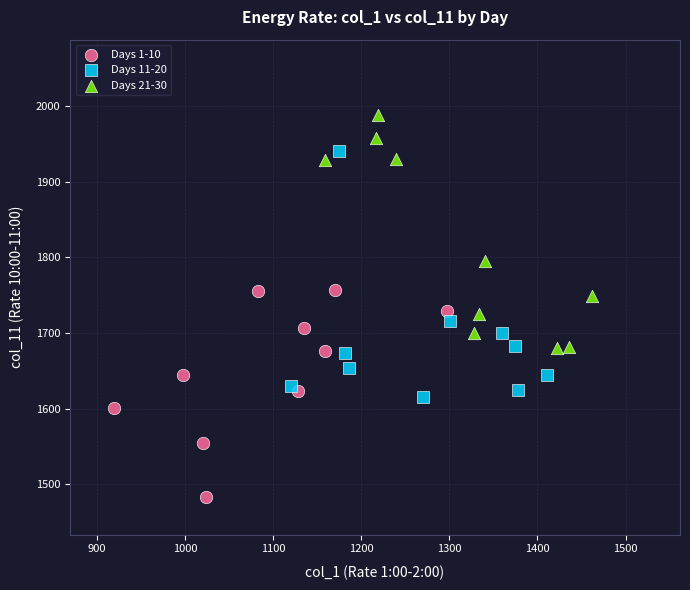

What are all the series names shown in the legend?

Days 1-10, Days 11-20, Days 21-30